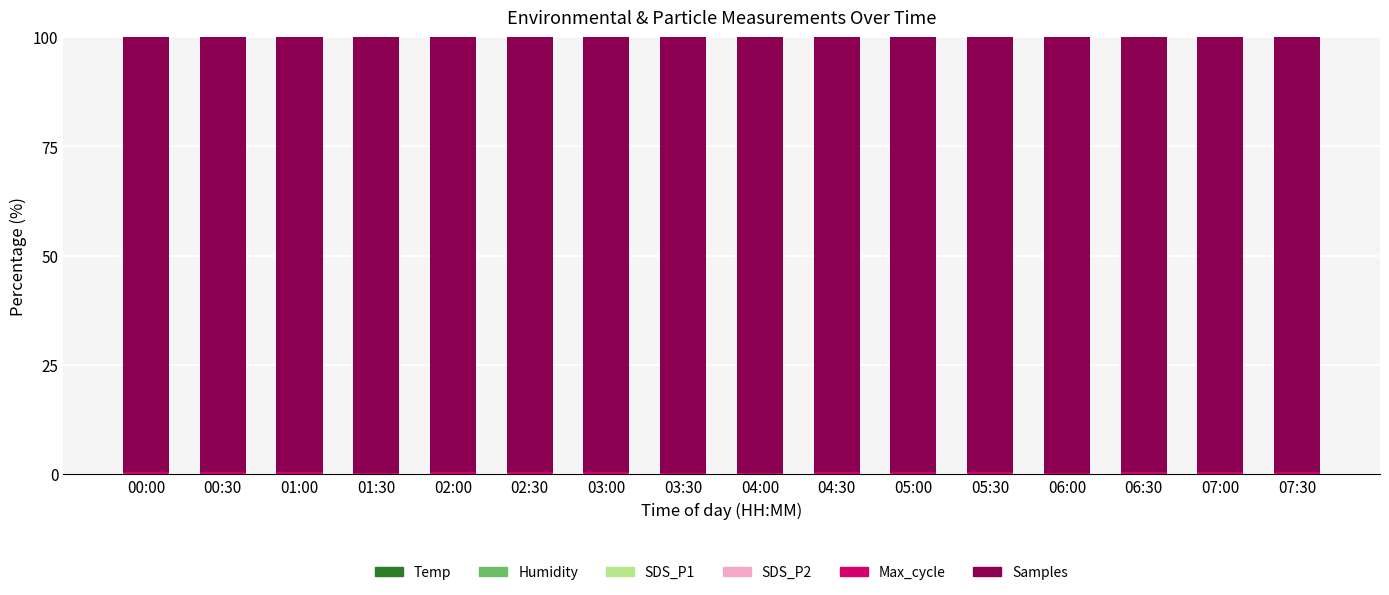

Does the chart contain stacked bars?

Yes